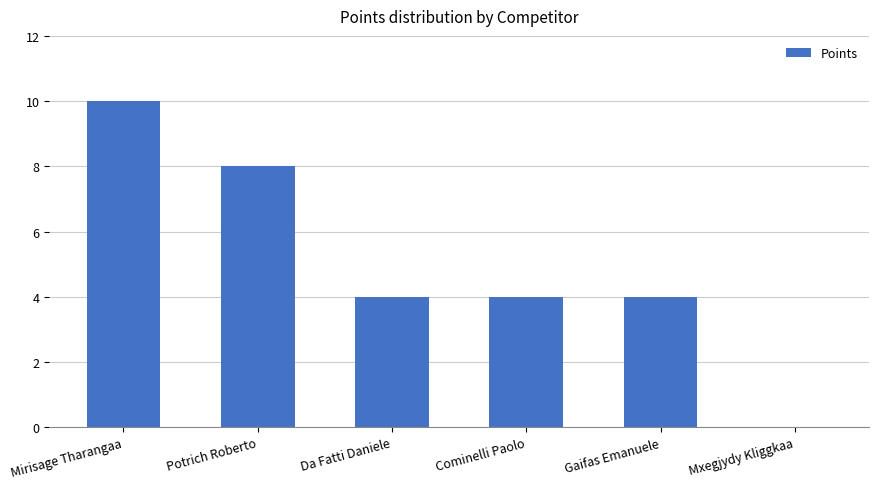

Count the number of categories in the chart.

6